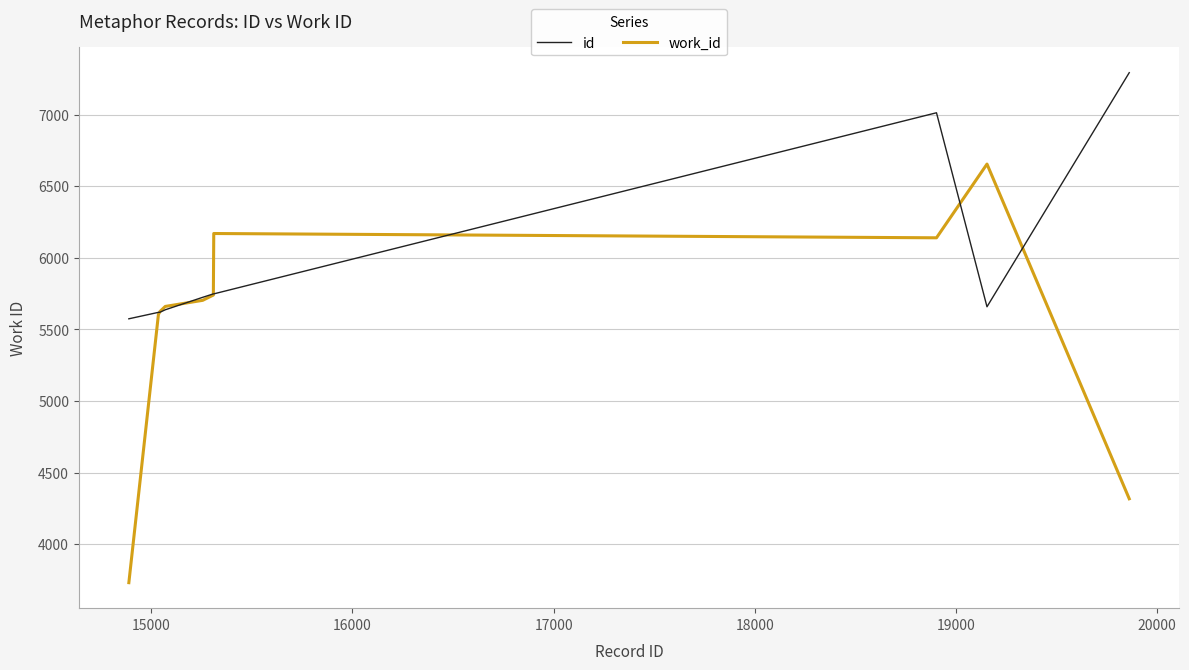

Which series has the largest total across all categories?

id